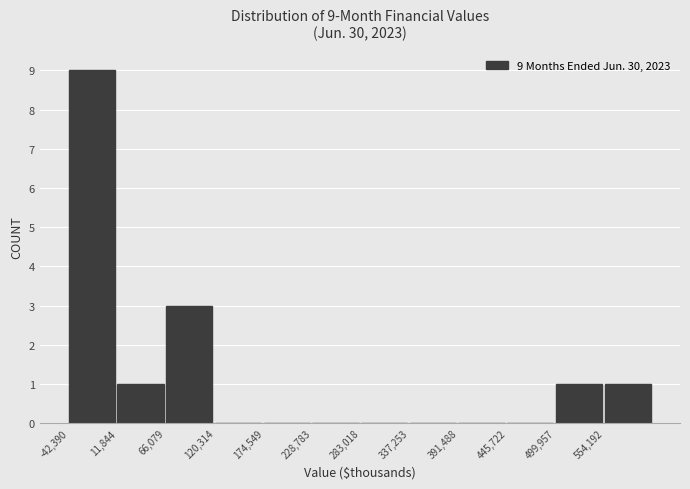

Which range on the x-axis has the tallest bar?

-40000 to 10000